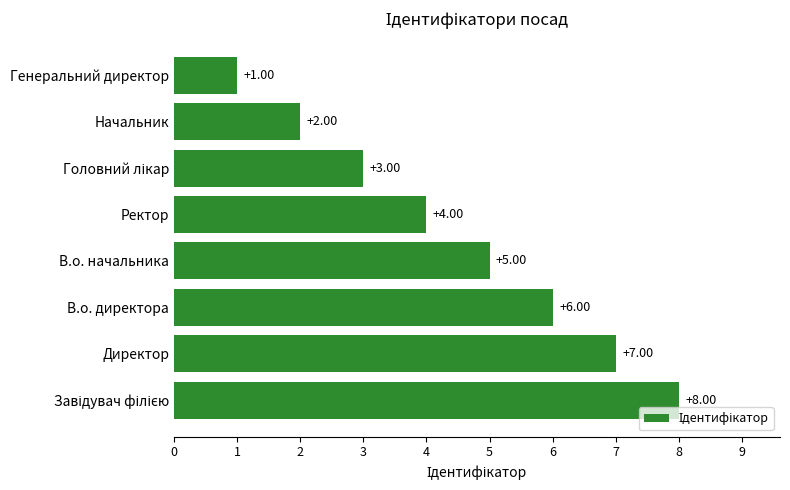

Does the chart contain stacked bars?

No